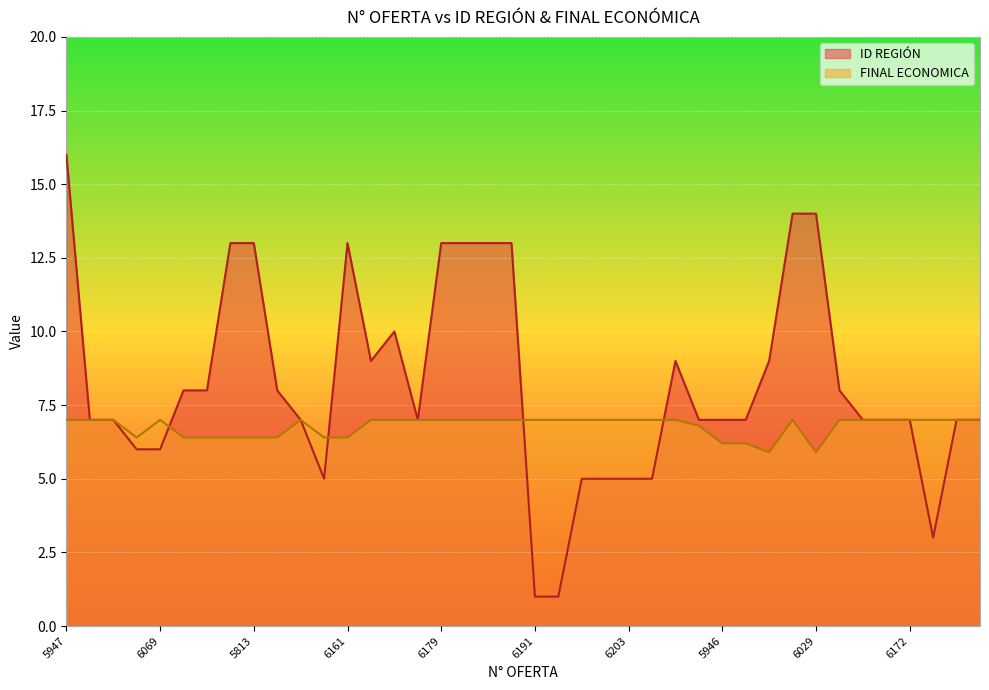

What is the difference between the highest and lowest values at 5788?

1.6